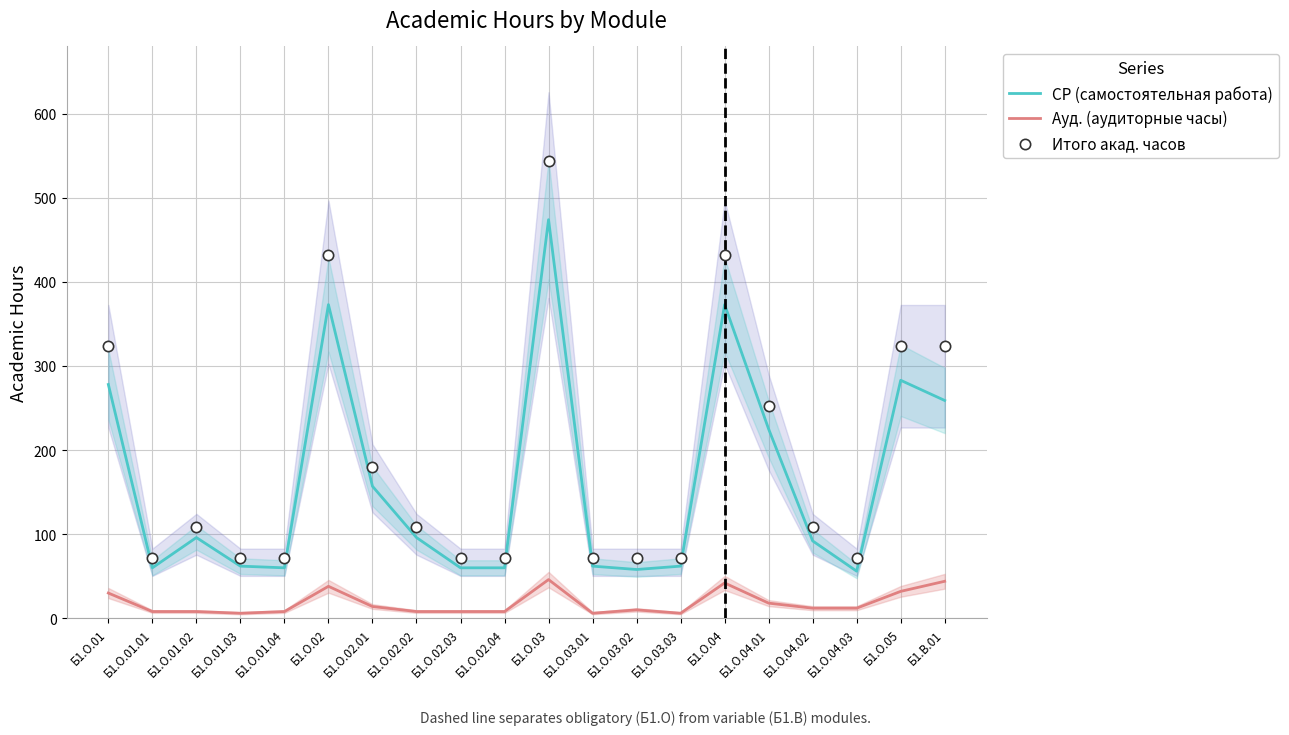

Which series has the largest total across all categories?

Итого акад. часов